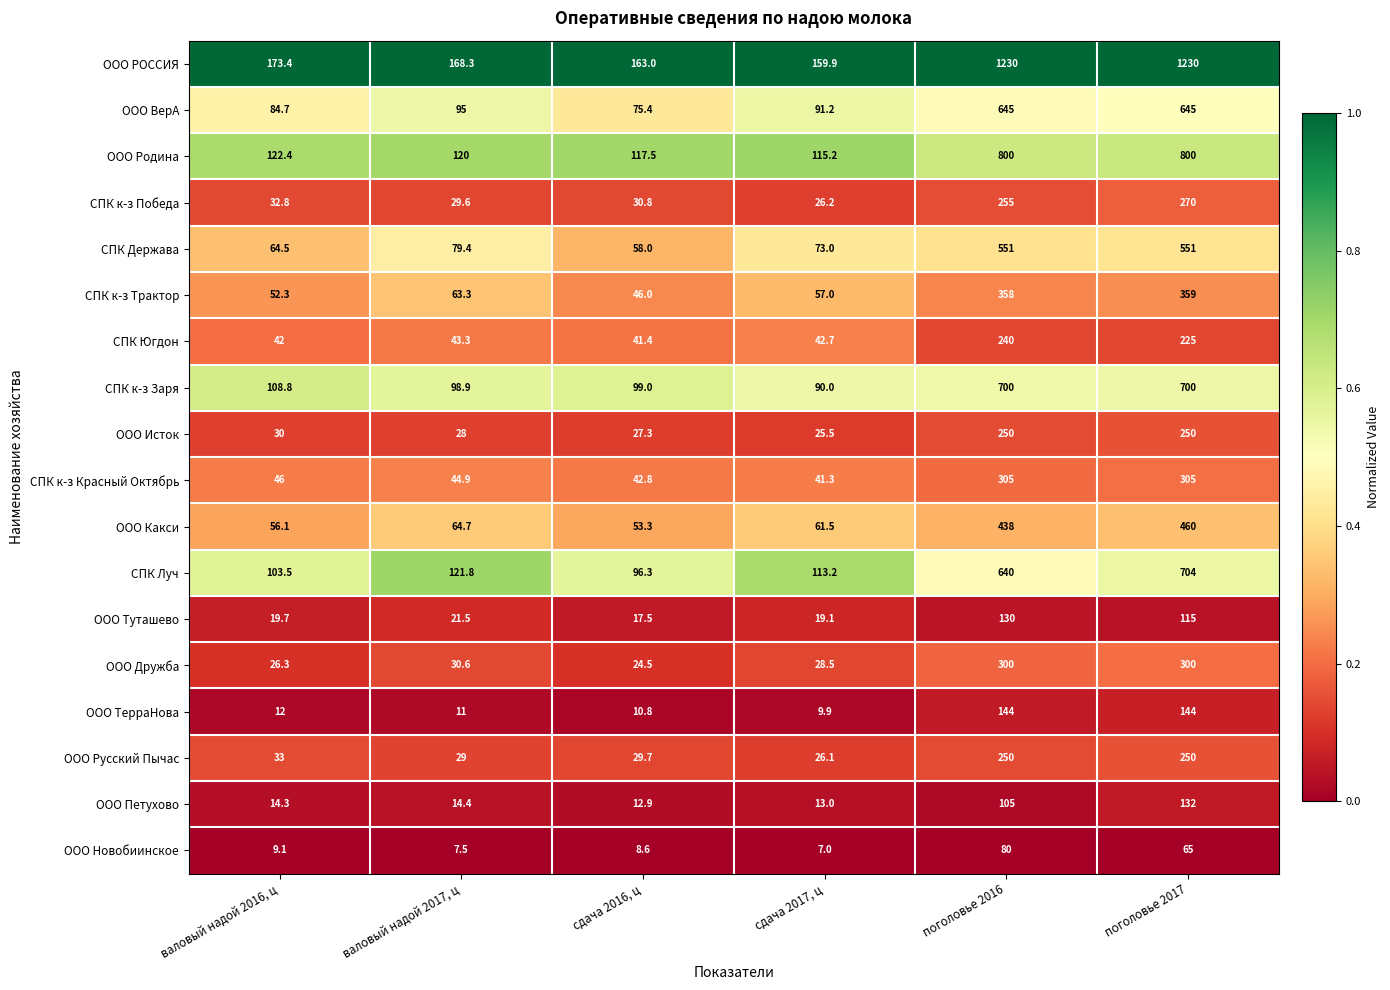

At which label does СПК Луч reach its peak?

поголовье 2017